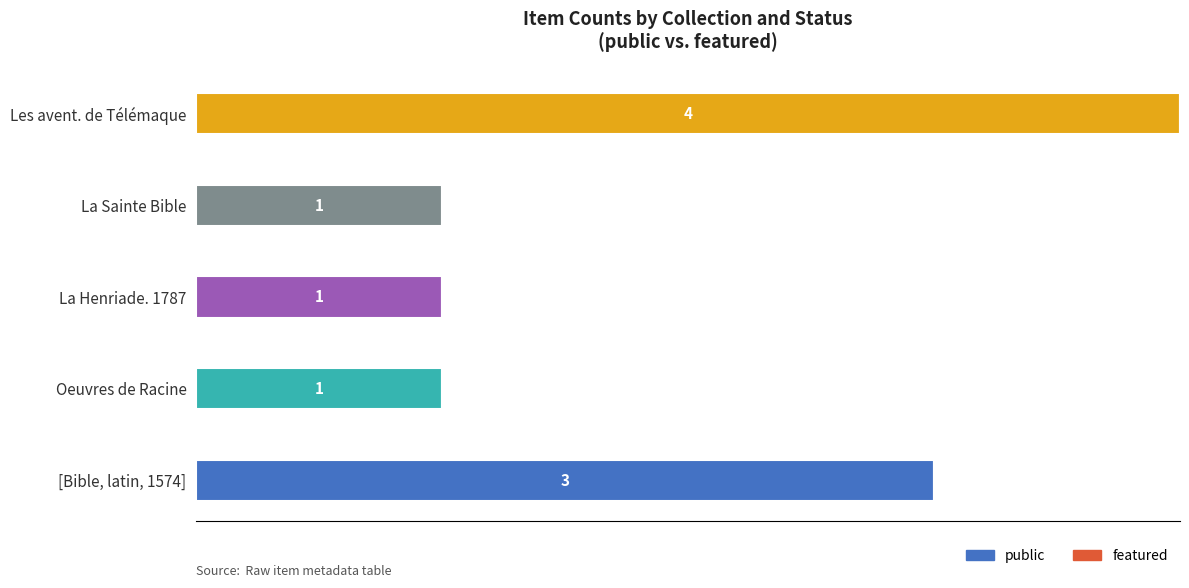

True or false: the data shows 0 at La Henriade. 1787.

False